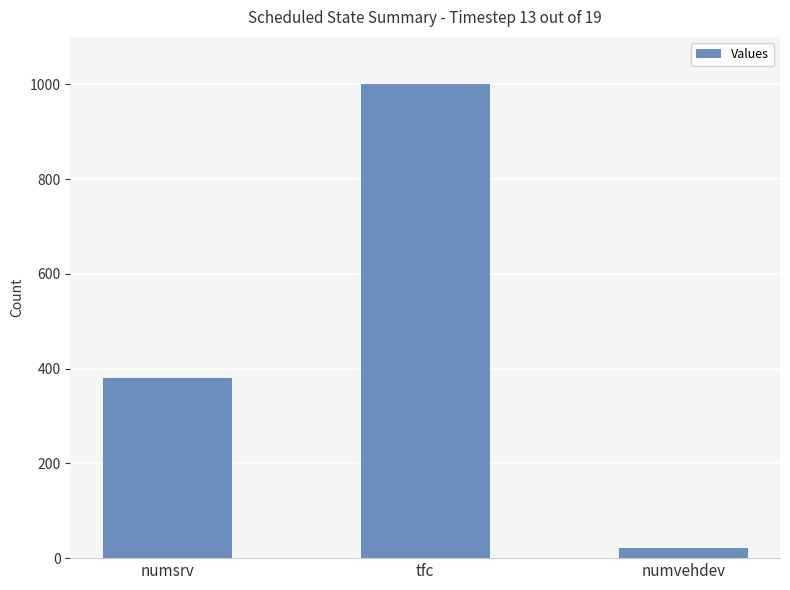

The value at tfc is 1001. True or false?

True